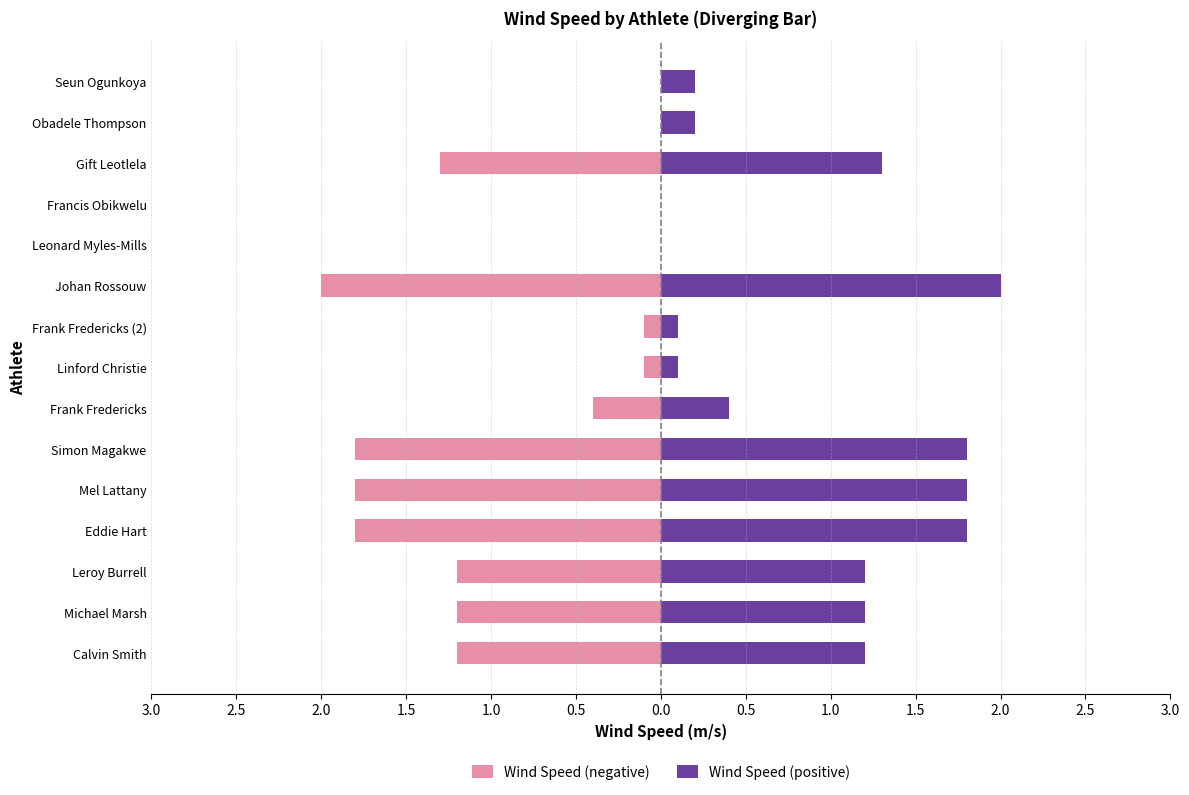

Which series has the largest total across all categories?

Wind Speed (positive)